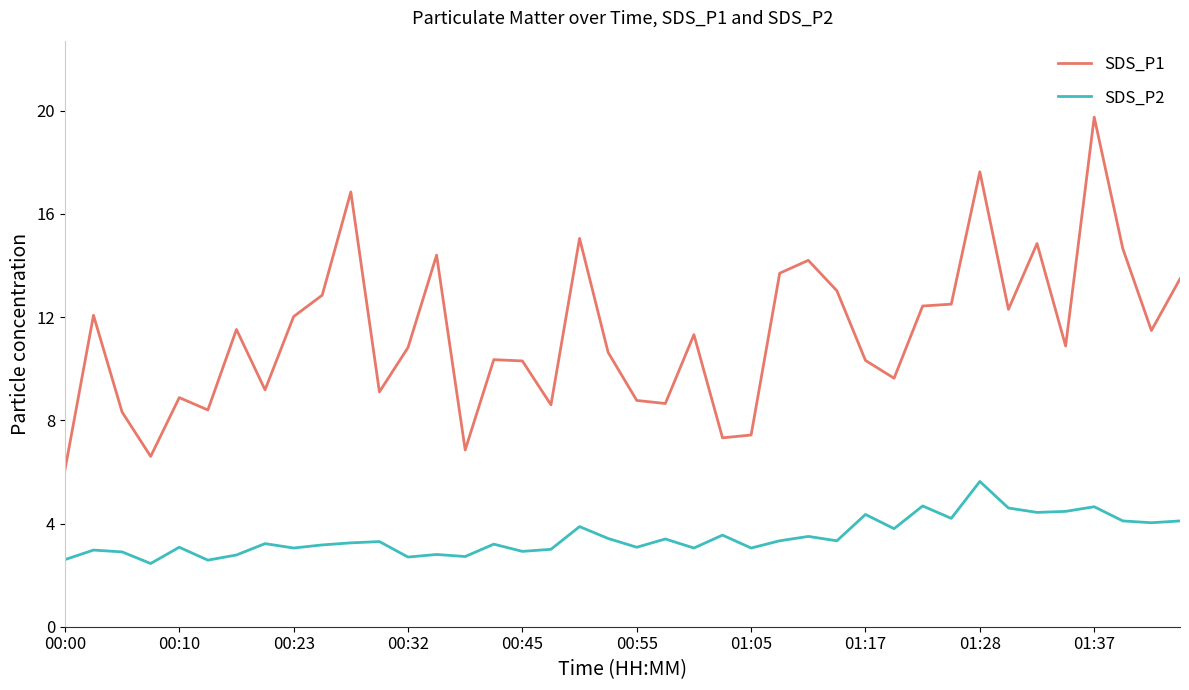

True or false: SDS_P2 and SDS_P1 cross at least once.

False